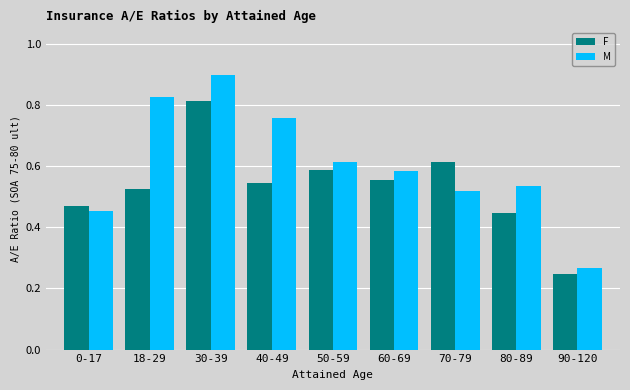

How many categories are shown in the chart?

9